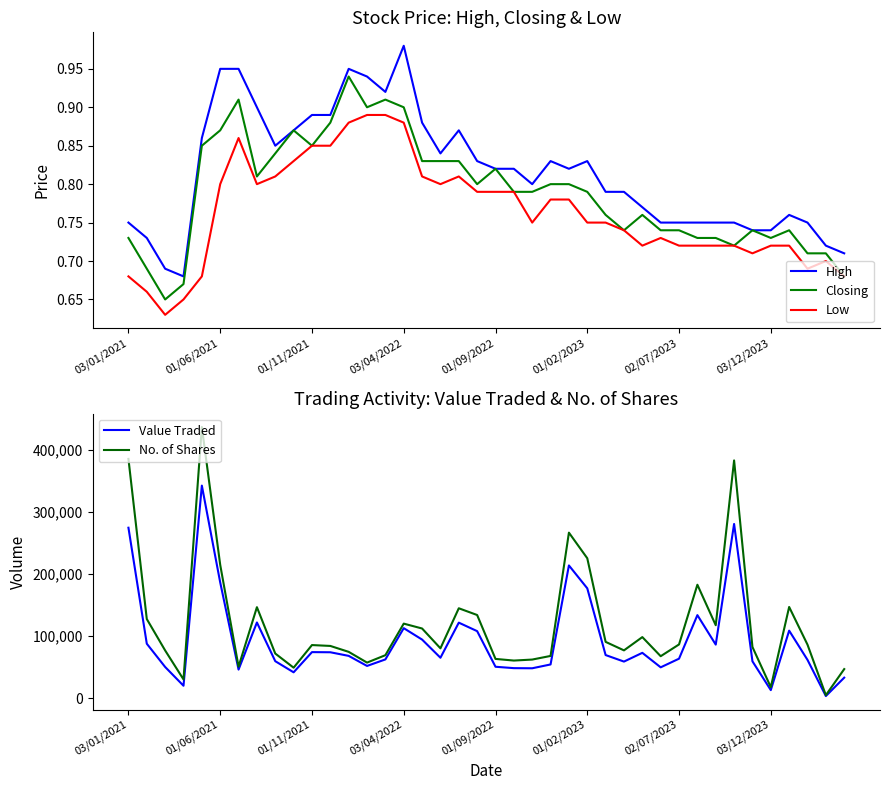

What is the label of the 38th point from the left?

37